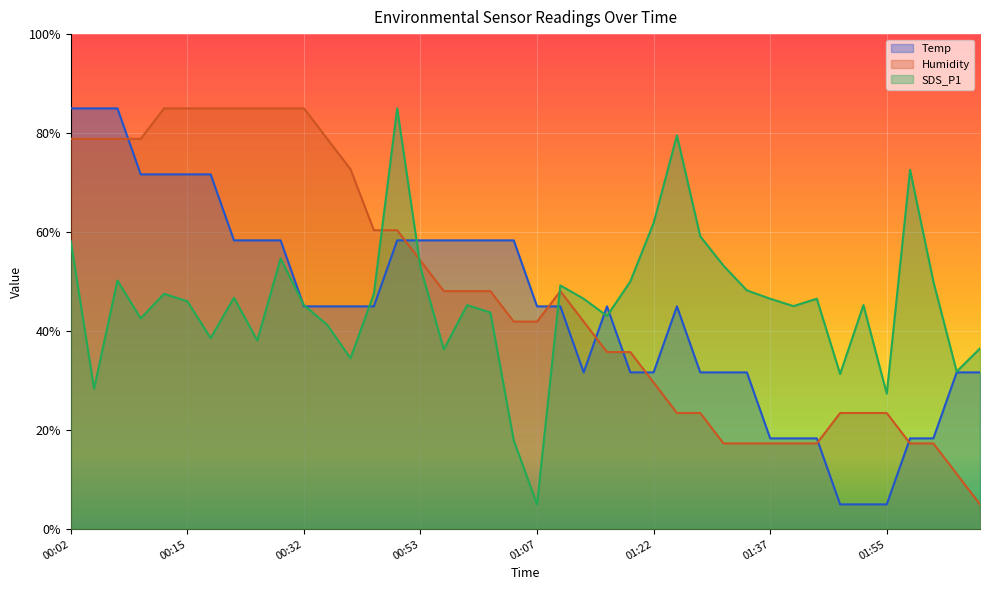

How many intersections are there between Humidity and Temp?

8